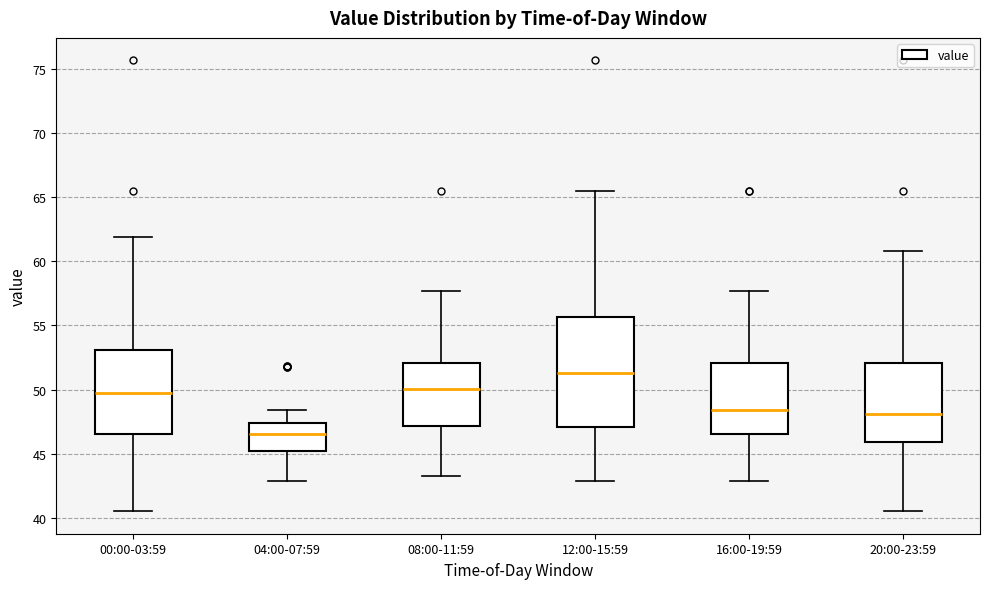

Which box is the tallest, from its lower edge to its upper edge?

12:00-15:59